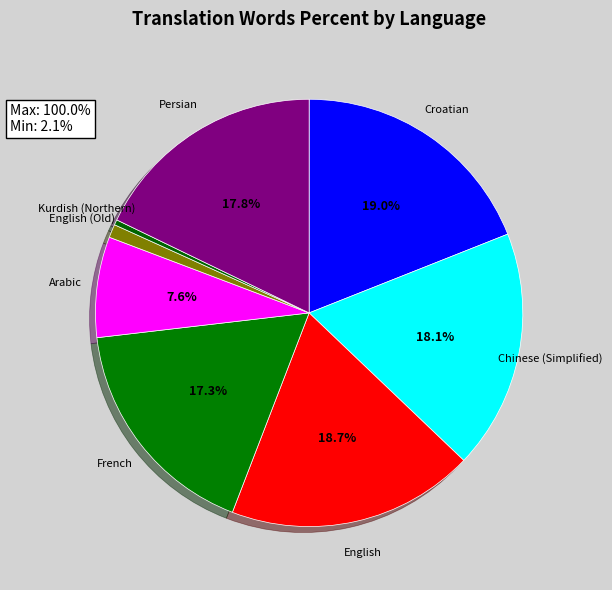

Which category has the smallest portion of the pie?

Kurdish (Northern)